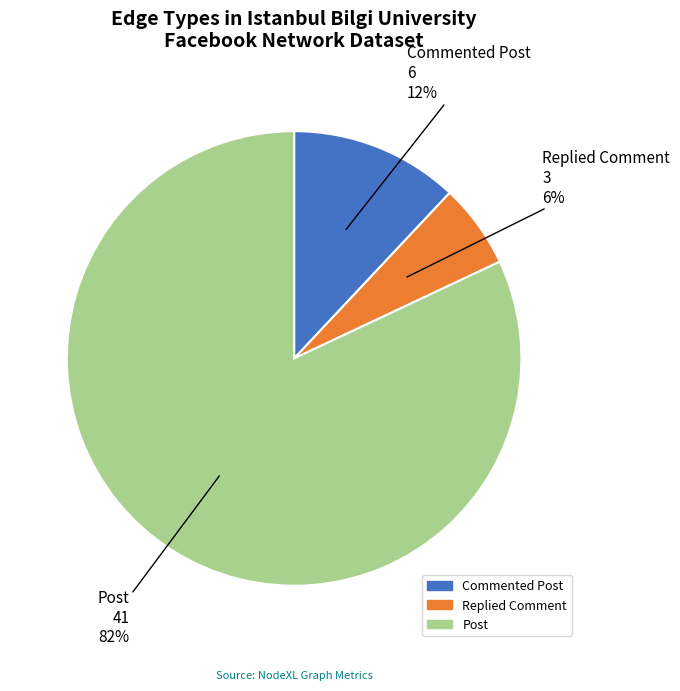

What is the smallest slice in the pie chart?

Replied Comment